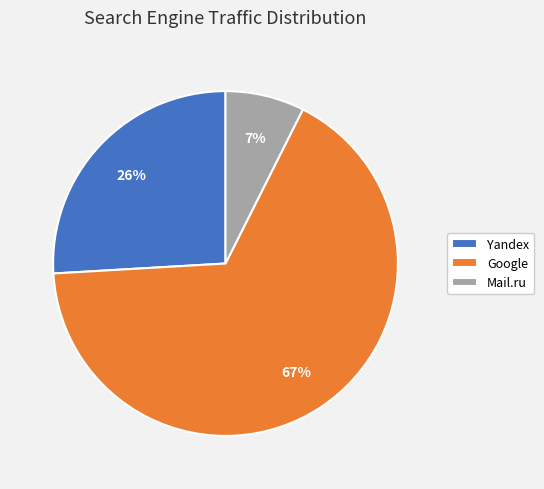

To the nearest percent, what is the combined percentage of Yandex and Google?

93%